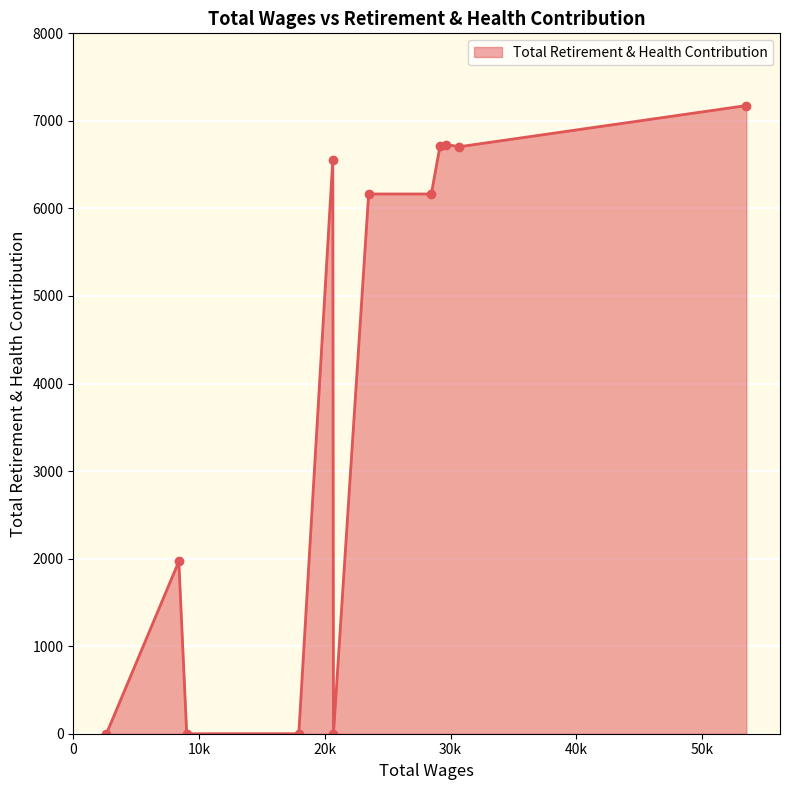

What is the maximum value shown in the chart?

7175